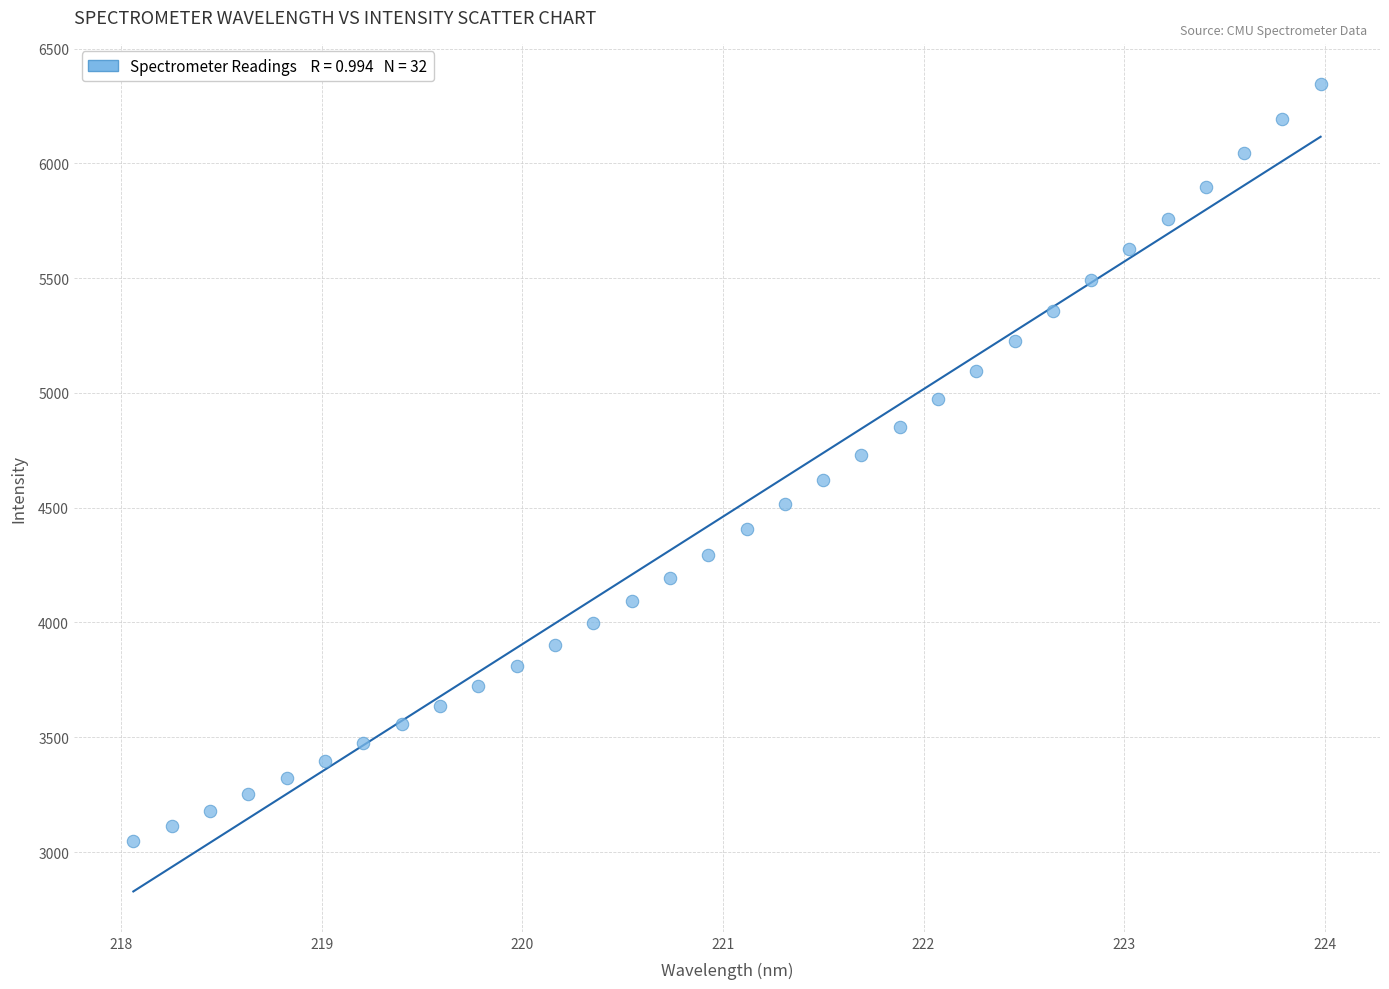

What is the range of X values (max minus min)?

5.9